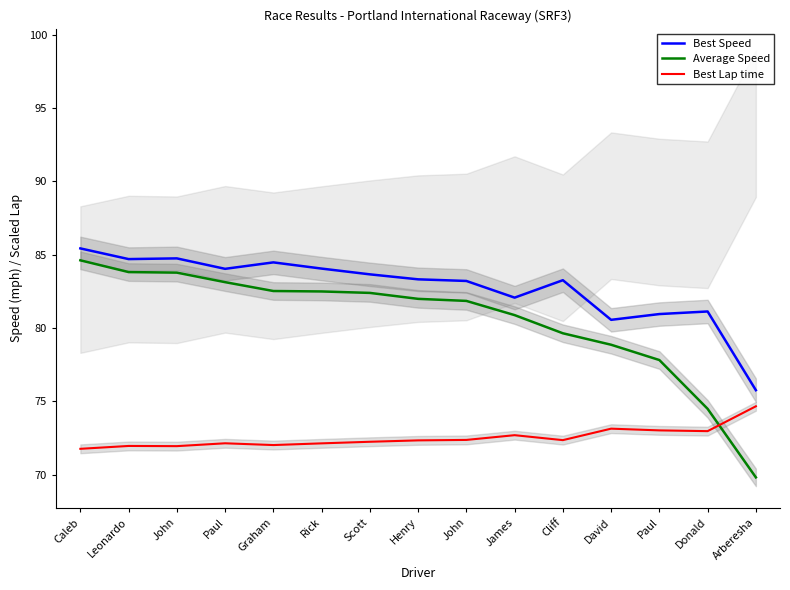

What is the difference between the highest and lowest values at Henry?

11.0